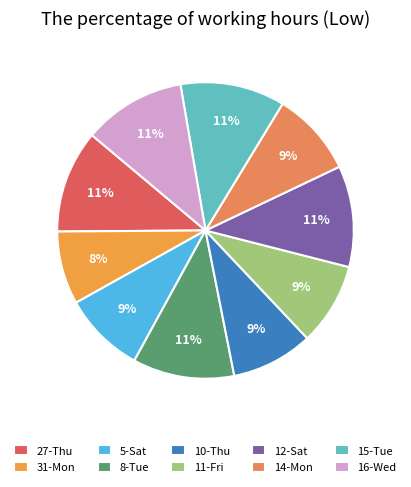

Count the number of slices in the pie.

10